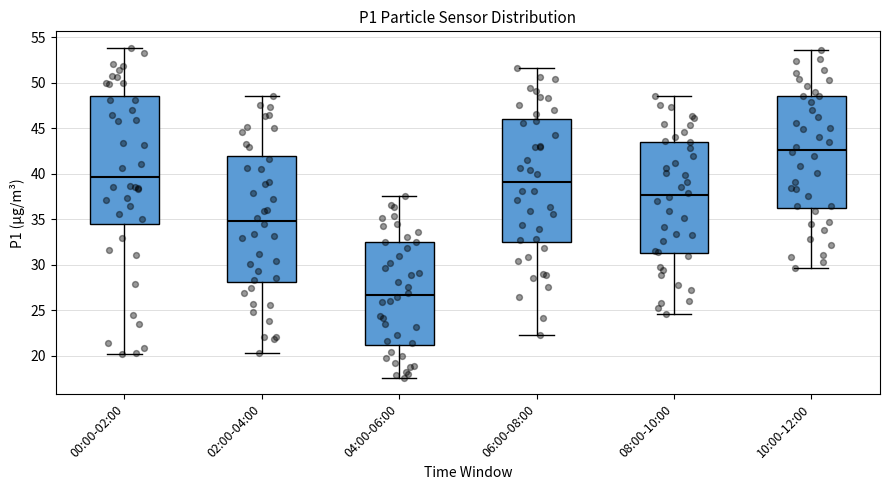

Reading left to right, read every box against the y-axis: the position of its median line, the range the box covers, and the ends of its whiskers. The values are not printed on the chart, so give them approximately, as read against the axis.

00:00-02:00: median 39.5, box 34.5 to 48.5, whiskers 20.0 to 54.0
02:00-04:00: median 35.0, box 28.0 to 42.0, whiskers 20.5 to 48.5
04:00-06:00: median 26.5, box 21.0 to 32.5, whiskers 17.5 to 37.5
06:00-08:00: median 39.0, box 32.5 to 46.0, whiskers 22.5 to 51.5
08:00-10:00: median 37.5, box 31.5 to 43.5, whiskers 24.5 to 48.5
10:00-12:00: median 42.5, box 36.5 to 48.5, whiskers 29.5 to 53.5